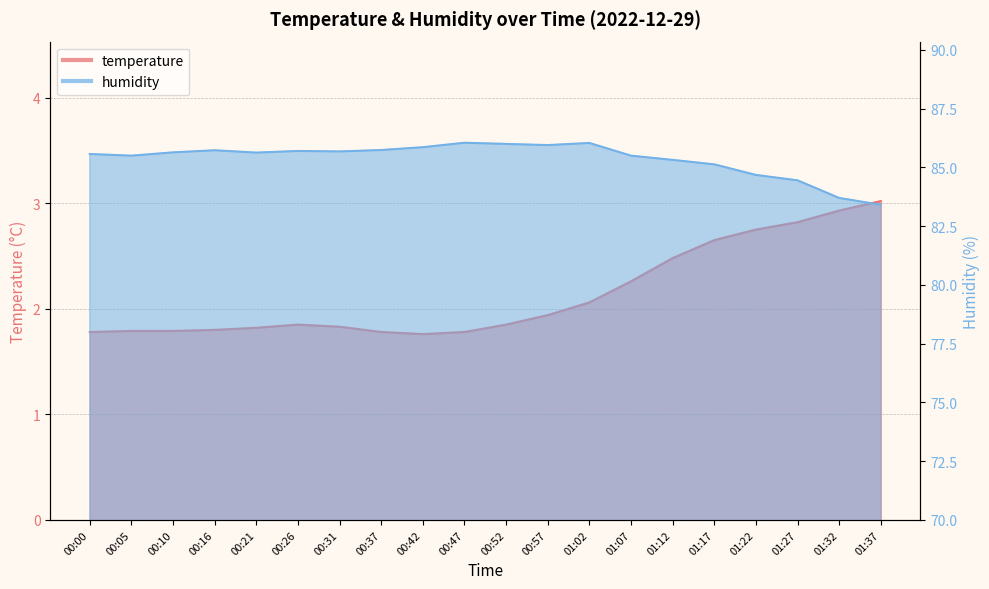

In humidity, how many points are lower than both neighbors (excluding endpoints)?

4